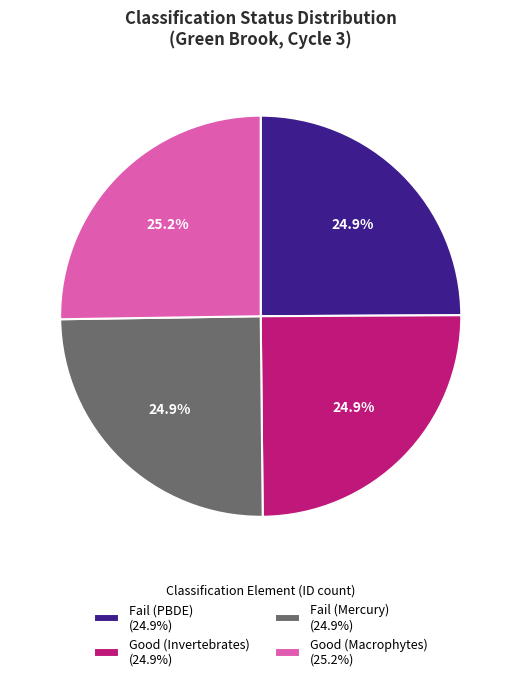

The Good (Invertebrates) slice represents 25% of the pie. True or false?

True